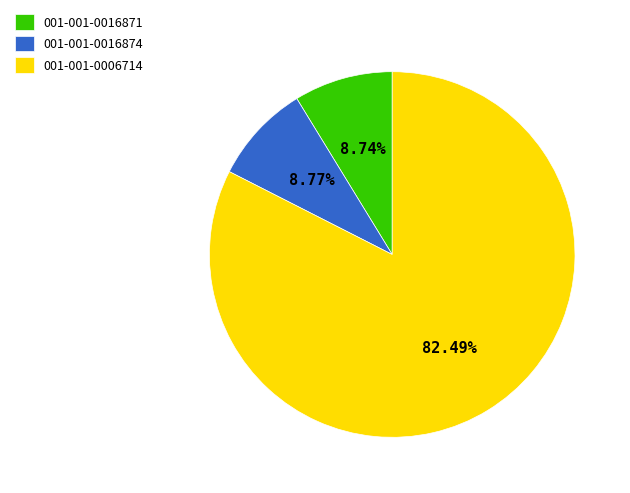

Combined, do 001-001-0016874 and 001-001-0016871 account for over 50%?

No